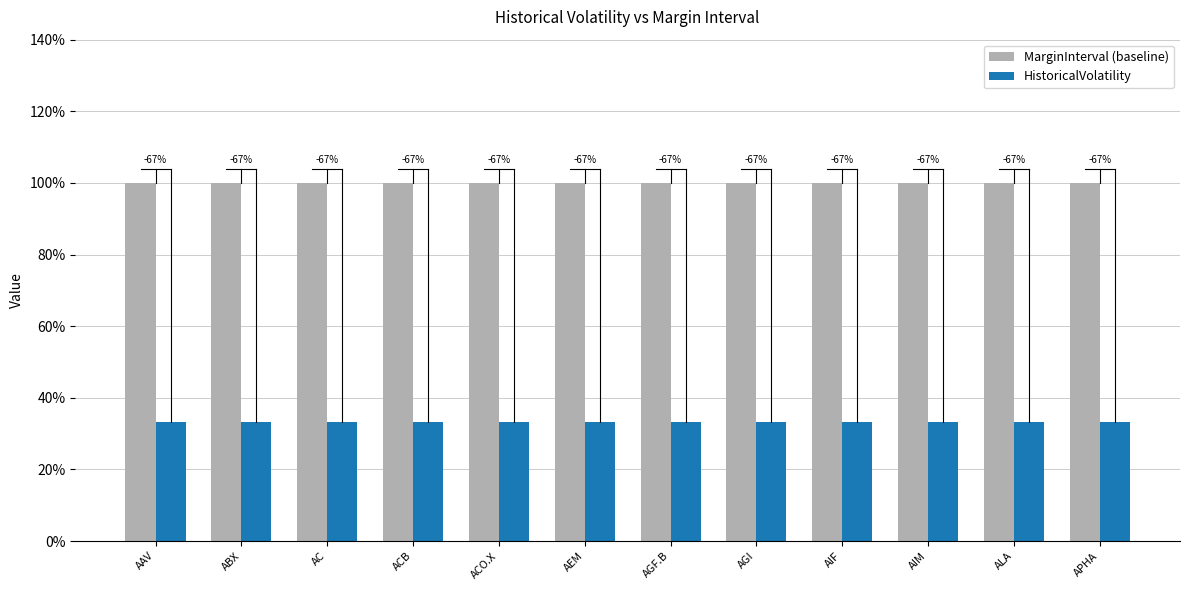

Rank the series by their maximum value, from lowest to highest.

HistoricalVolatility, MarginInterval (baseline)